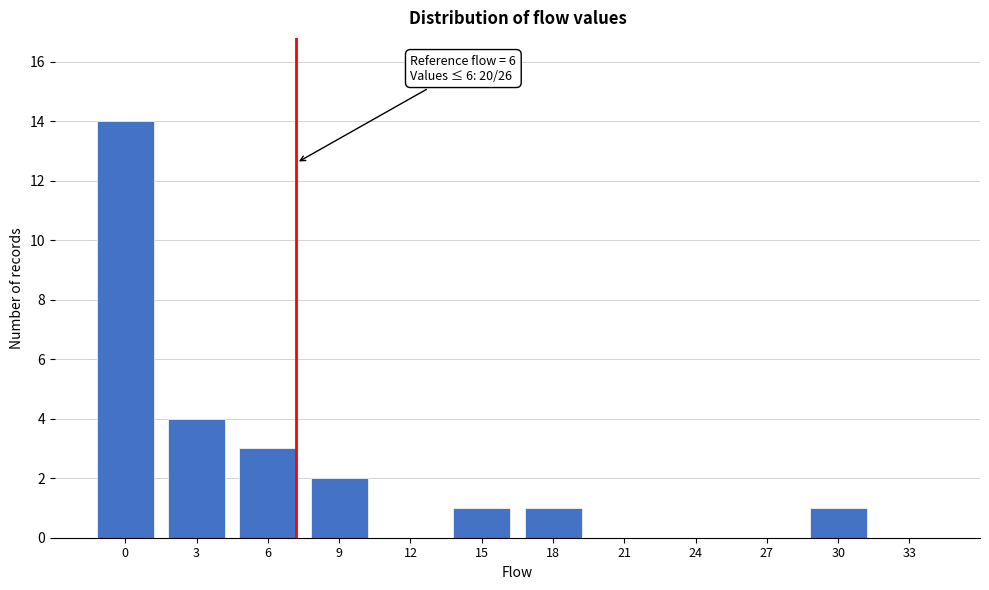

Reading left to right, extract all data points from this chart.

0=14	3=4	6=3	9=2	12=0	15=1	18=1	21=0	24=0	27=0	30=1	33=0